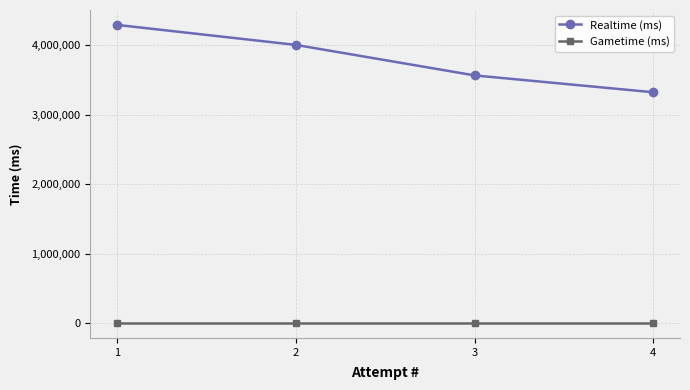

Is the value of Realtime (ms) at 4 greater than the value of Gametime (ms) at 2?

Yes